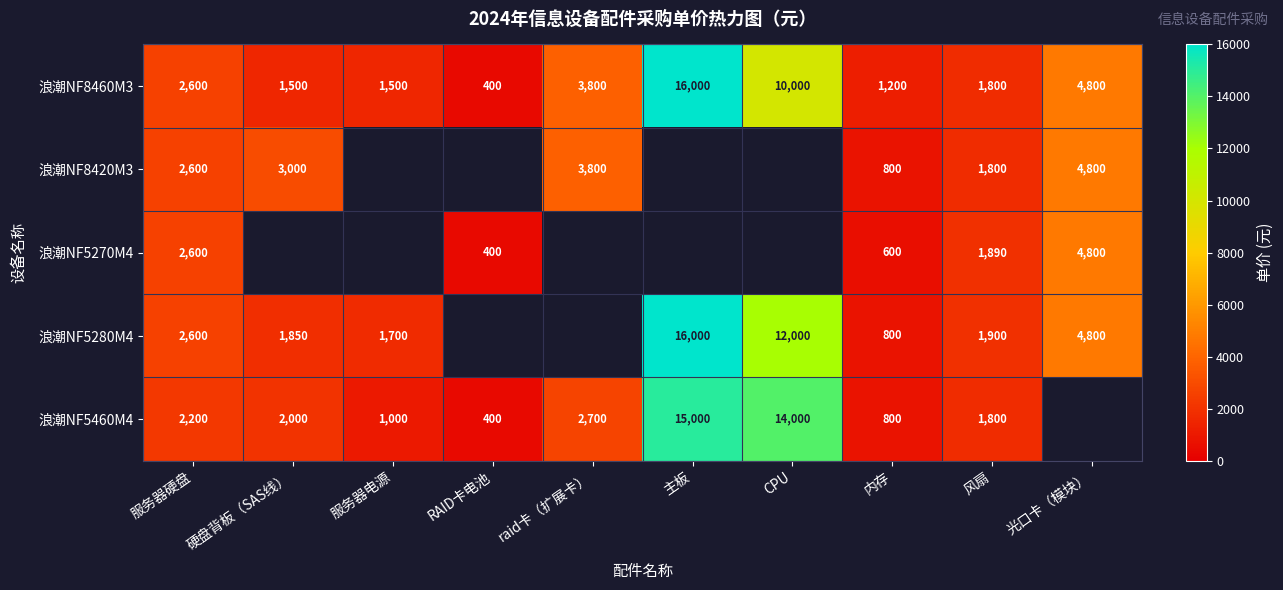

What is the sum of the 浪潮NF8460M3 values at 内存 and 主板?

17200